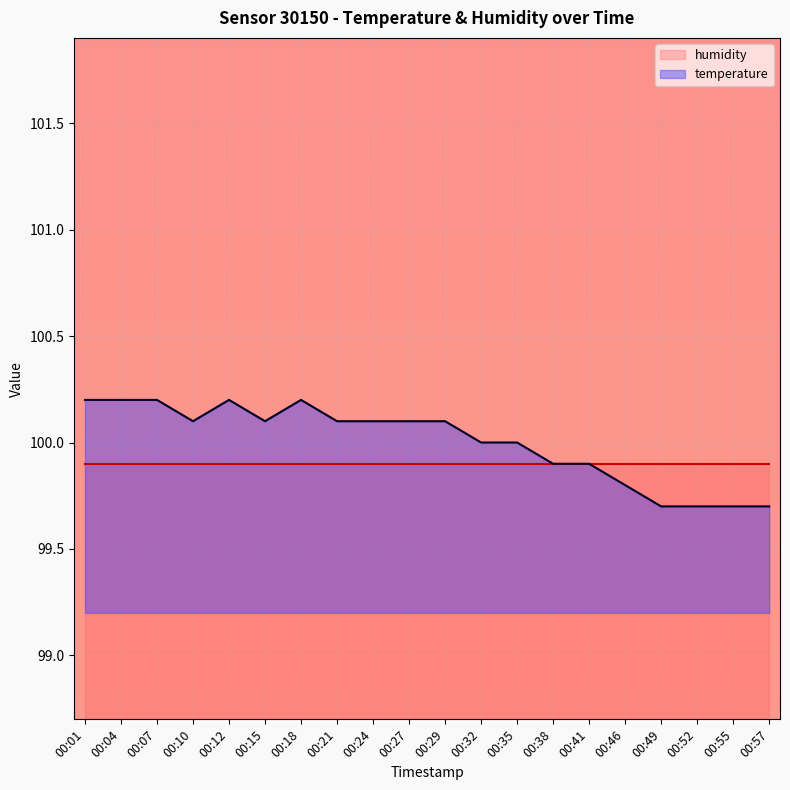

Which label corresponds to the smallest value in the chart?

00:49